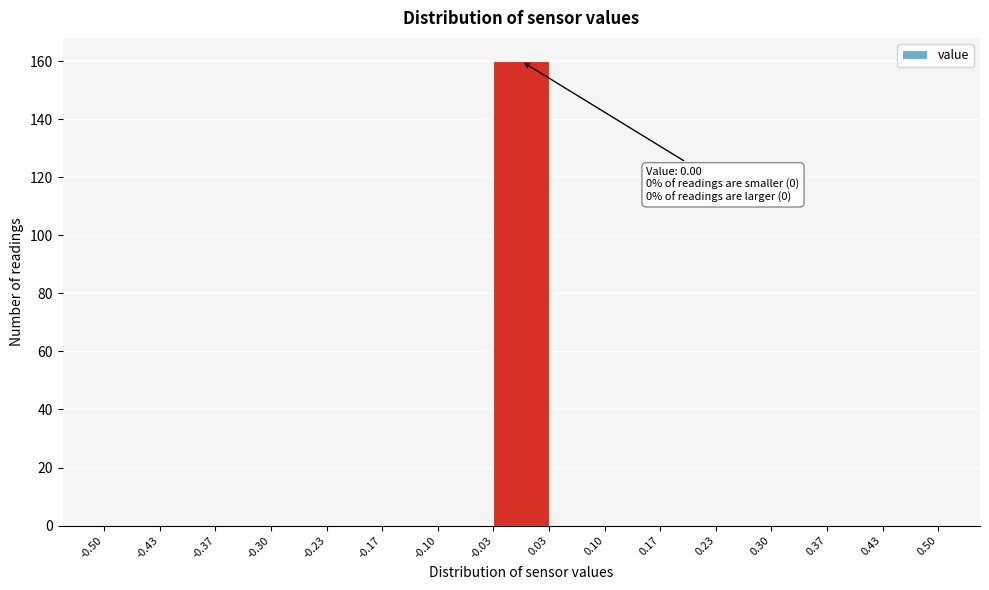

Over which range of the x-axis is the bar tallest?

-0.03 to 0.03